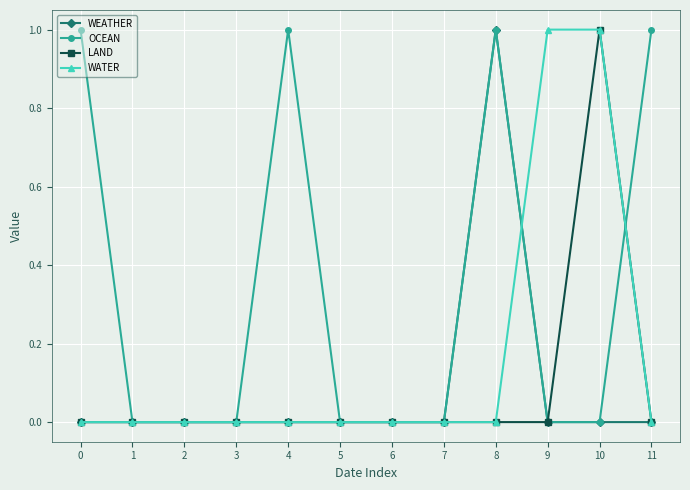

Which series has the largest total across all categories?

OCEAN